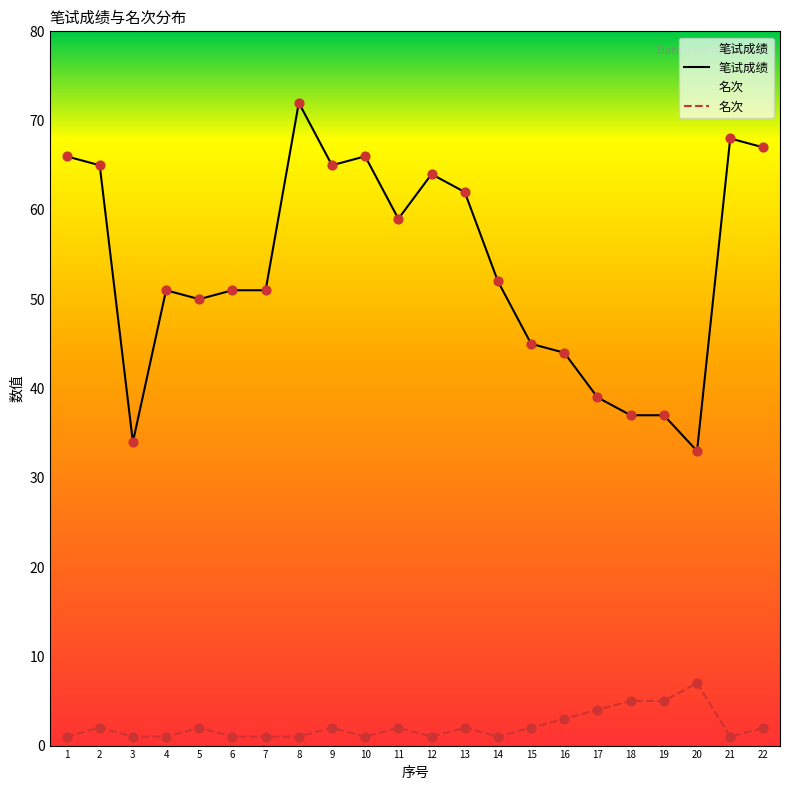

At which category is the sum across all series the highest?

8